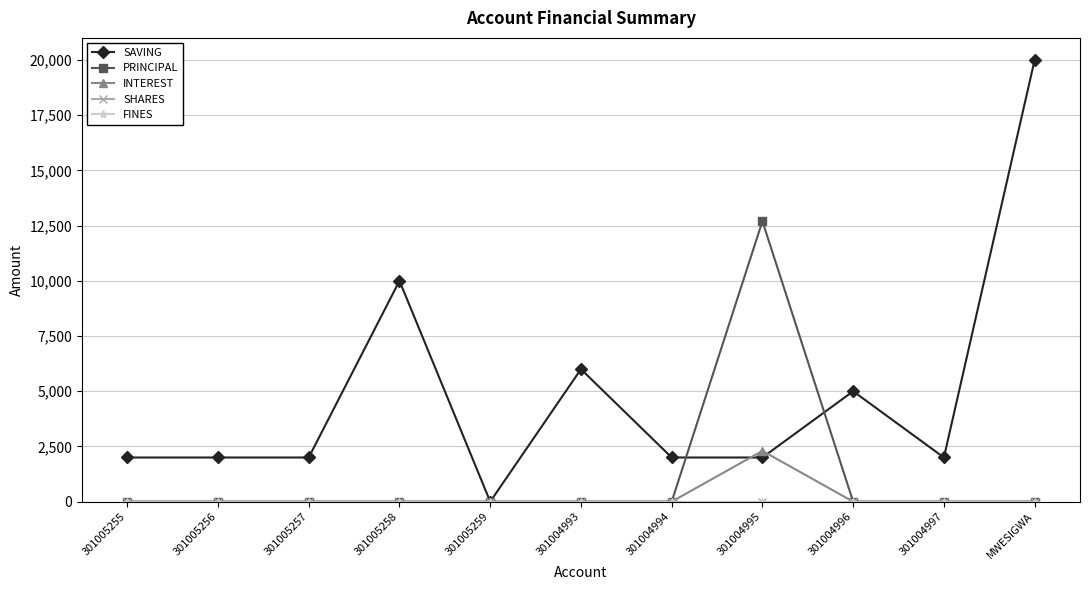

What is the label of the 3rd point from the left?

301005257